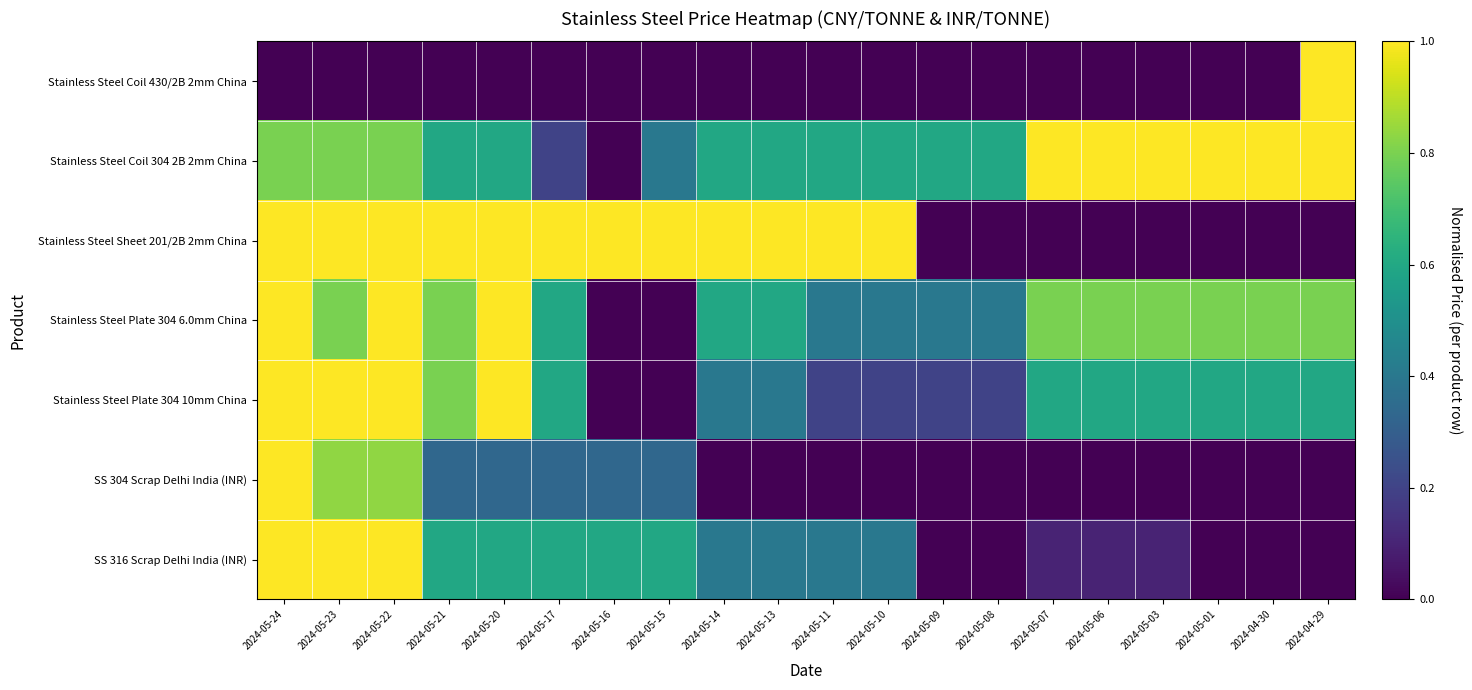

Which series has the widest spread of values?

Stainless Steel Coil 430/2B 2mm China